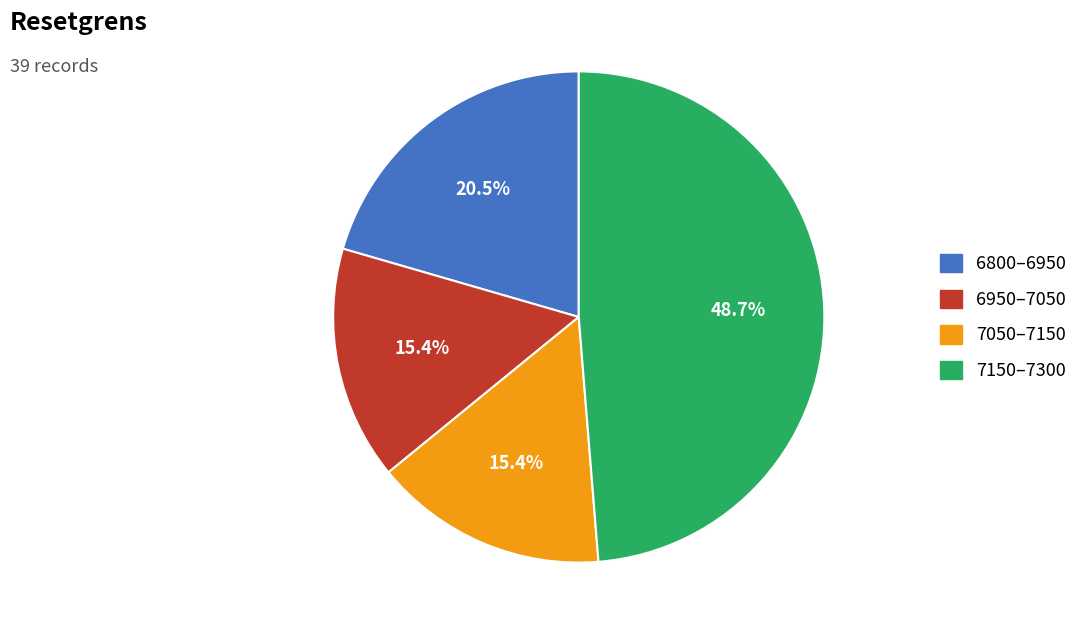

Count the number of slices in the pie.

4